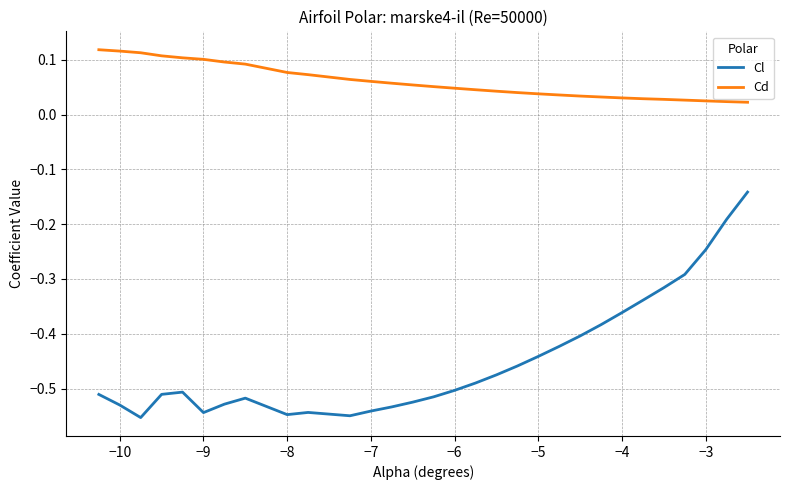

At how many categories does at least one series exceed 0?

30